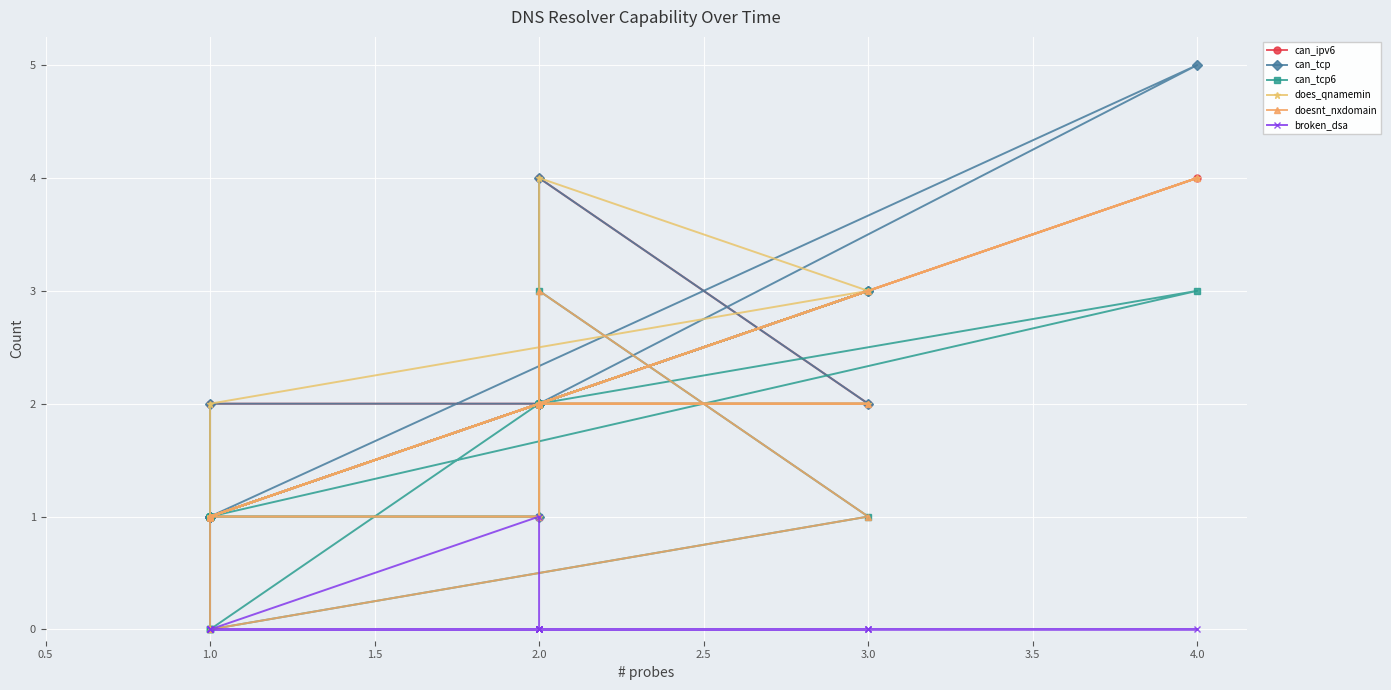

What is the sum of all can_tcp values?

53